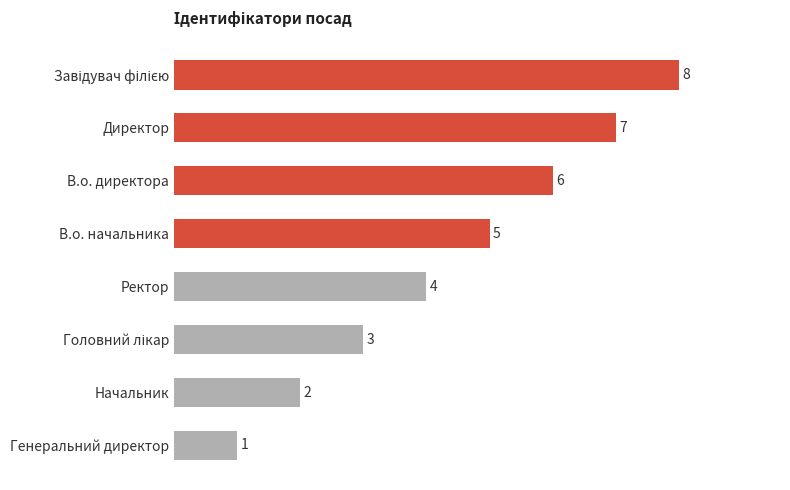

At which label is the value closest to 4?

Ректор